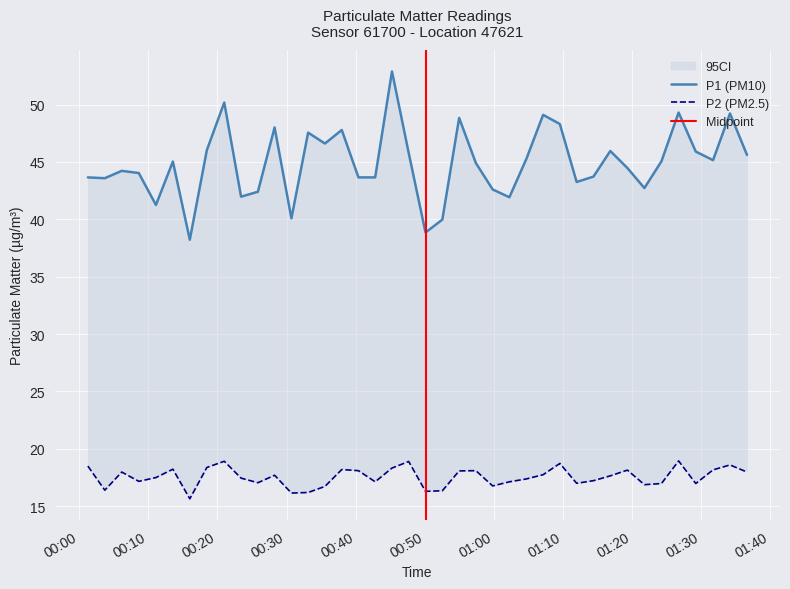

At which category does P1 reach its first local valley?

2022-11-20T00:03:42